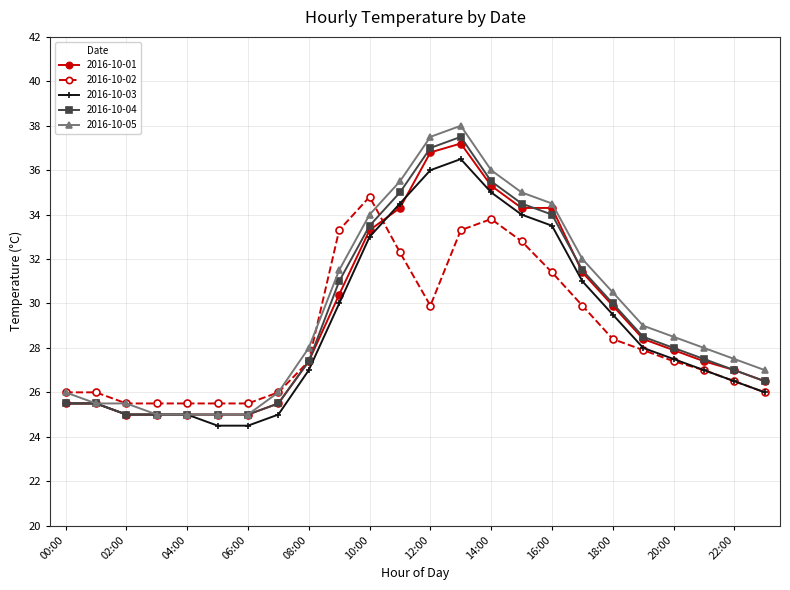

What is the value of the 2016-10-04 point at the 17th from the left?

34.0